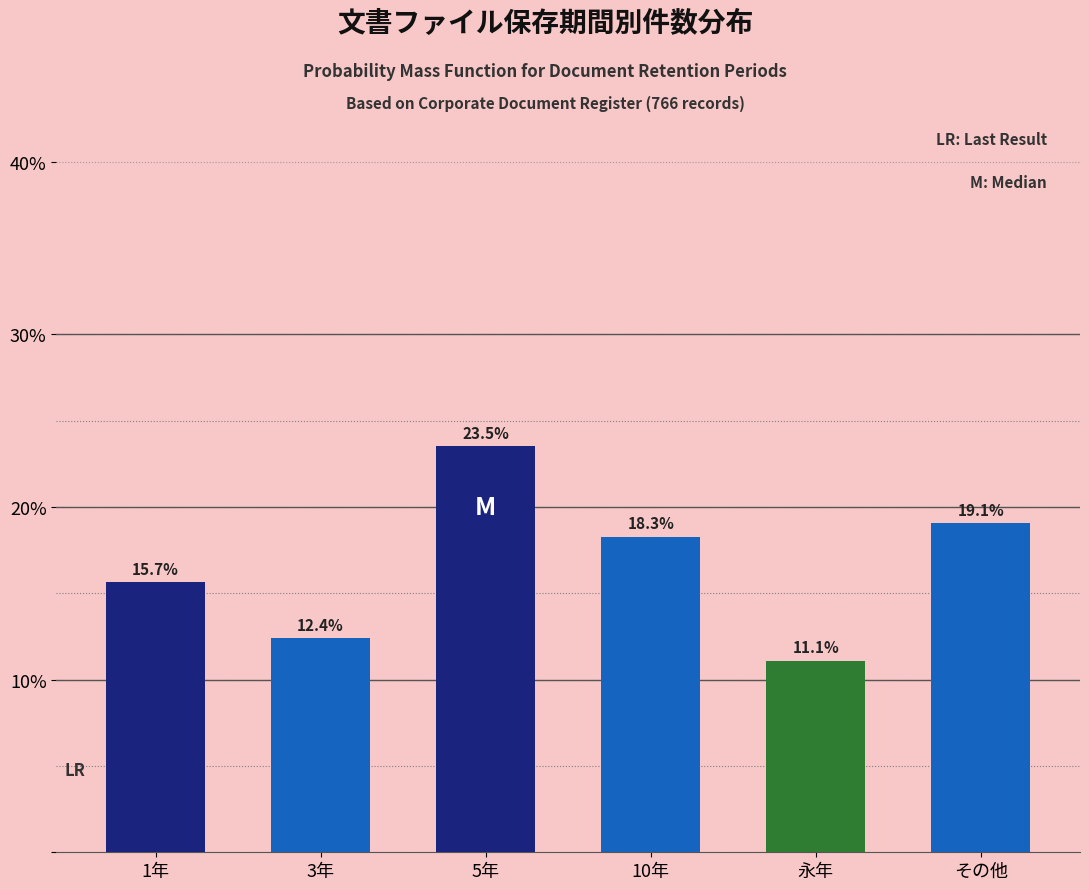

Reading left to right, list all the values displayed in this chart.

1年=15.7	3年=12.4	5年=23.5	10年=18.3	永年=11.1	その他=19.1